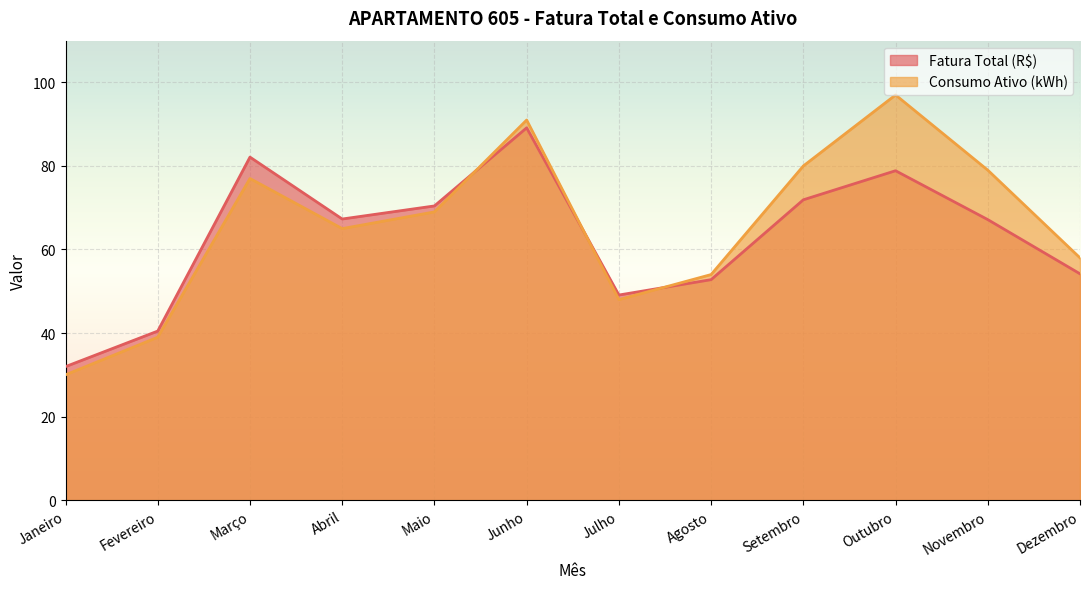

What is the label of the 4th point from the right?

Setembro